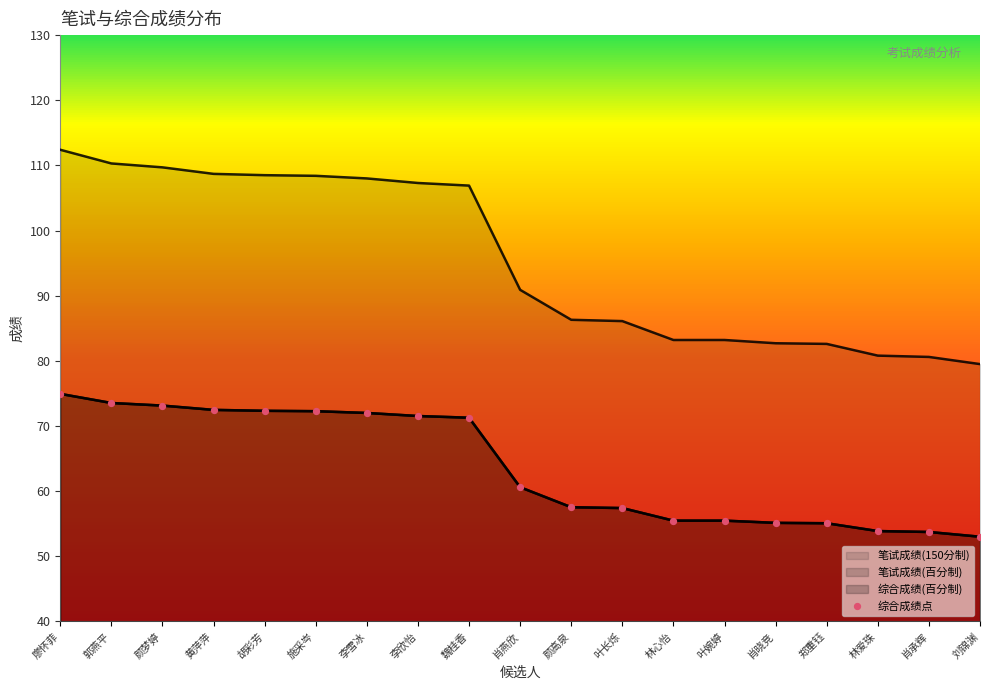

Which series reaches the maximum Y coordinate?

笔试成绩(150分制)